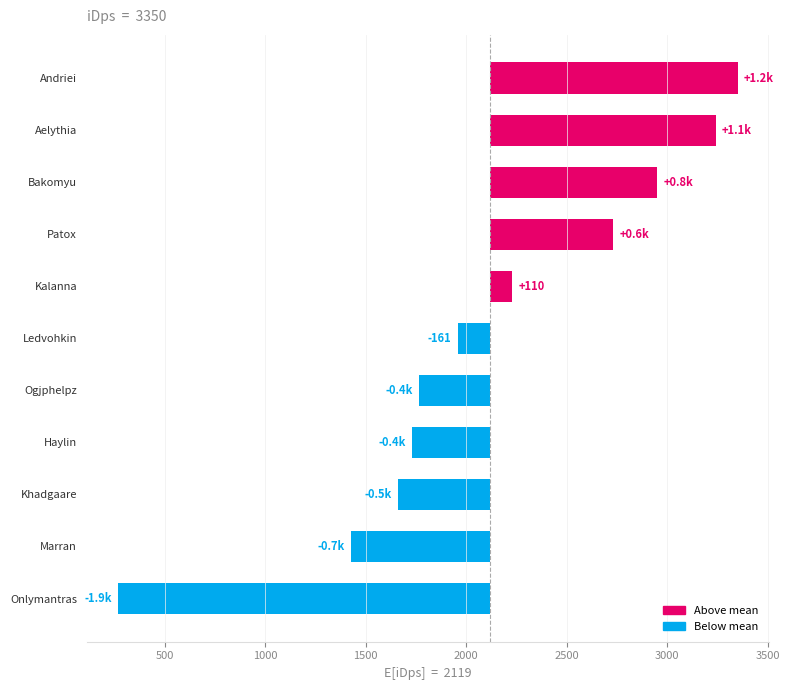

What position from the right is Khadgaare?

3